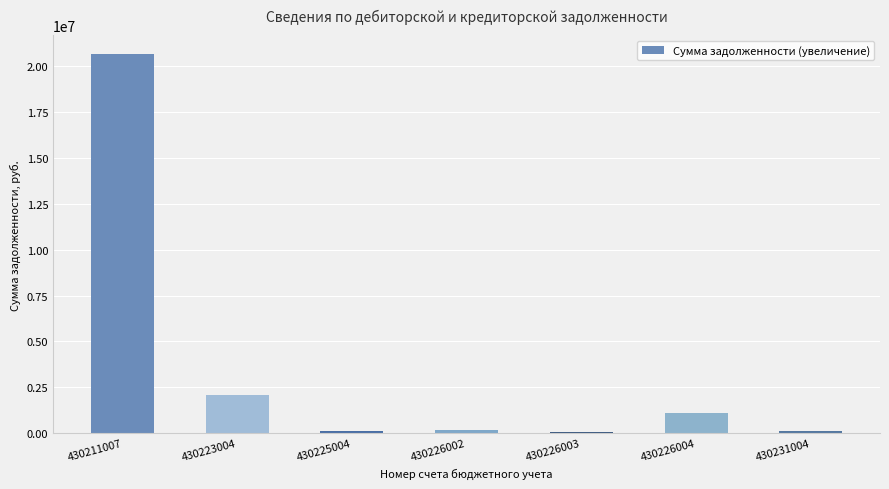

At which label is the value closest to 10356703?

430223004